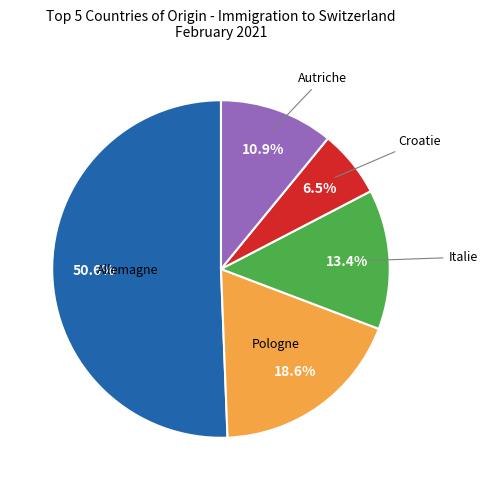

Does any single category account for the majority?

Yes